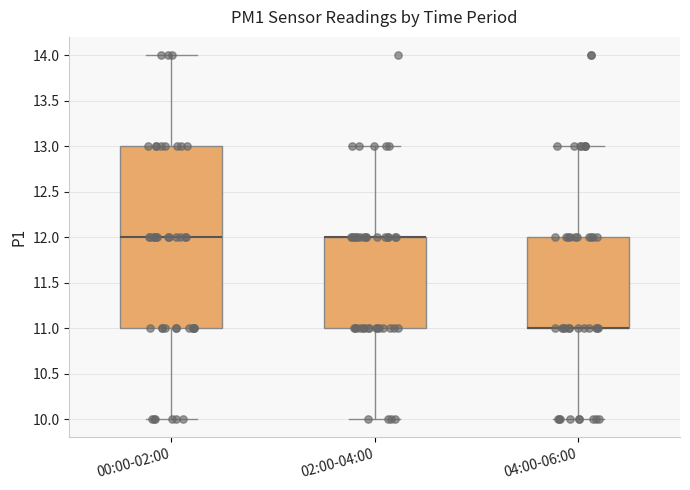

Comparing the boxes themselves (not the whiskers), which one is the tallest?

00:00-02:00